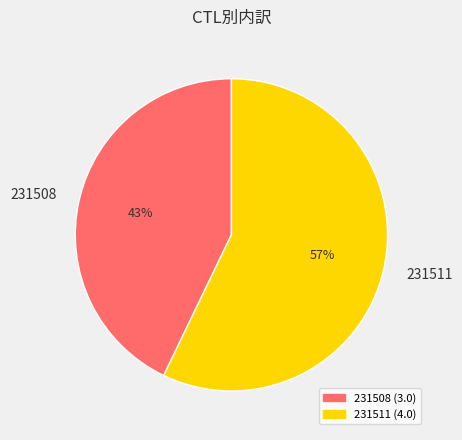

Is the sum of 231508 and 231511 greater than half?

Yes